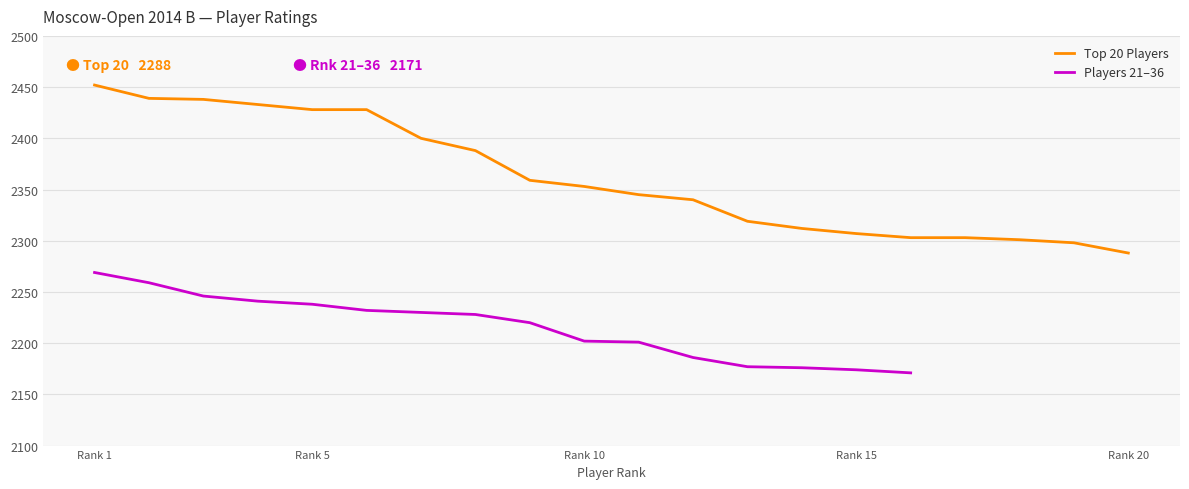

What is the value of the 11th point from the left?

2345